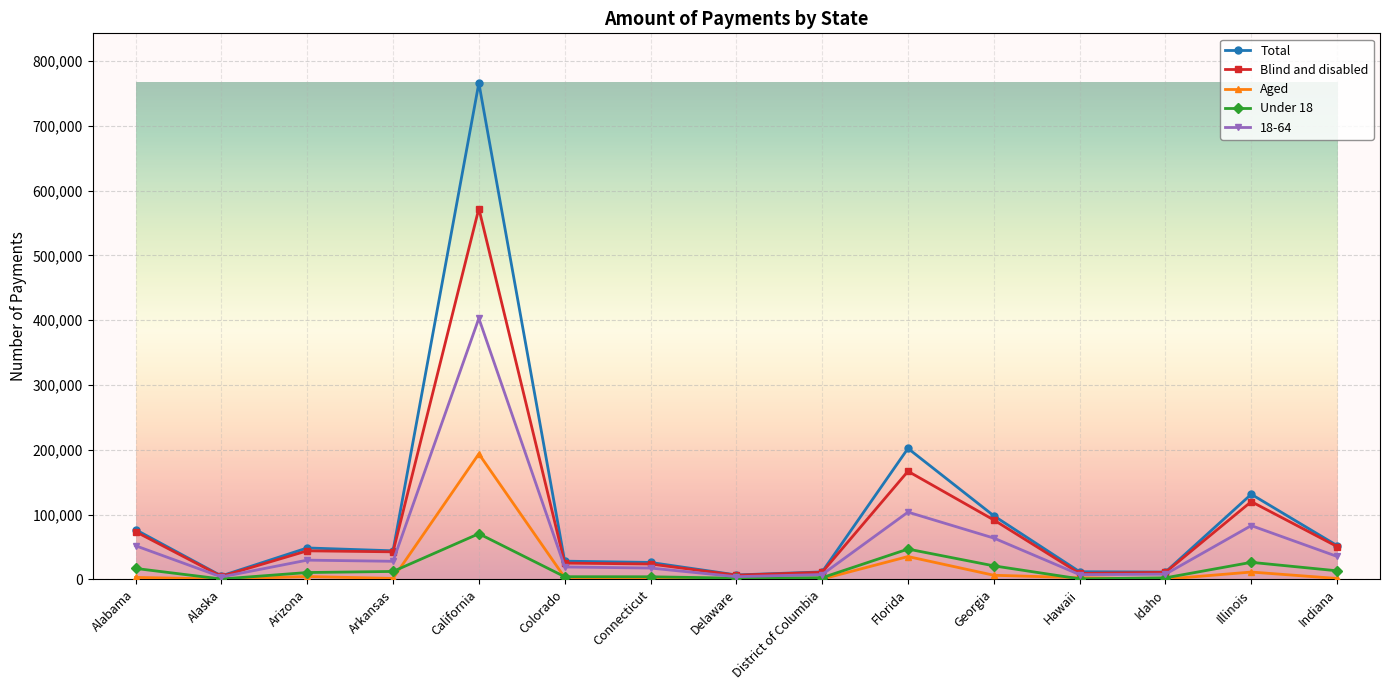

What is the total value across all series at District of Columbia?

33340